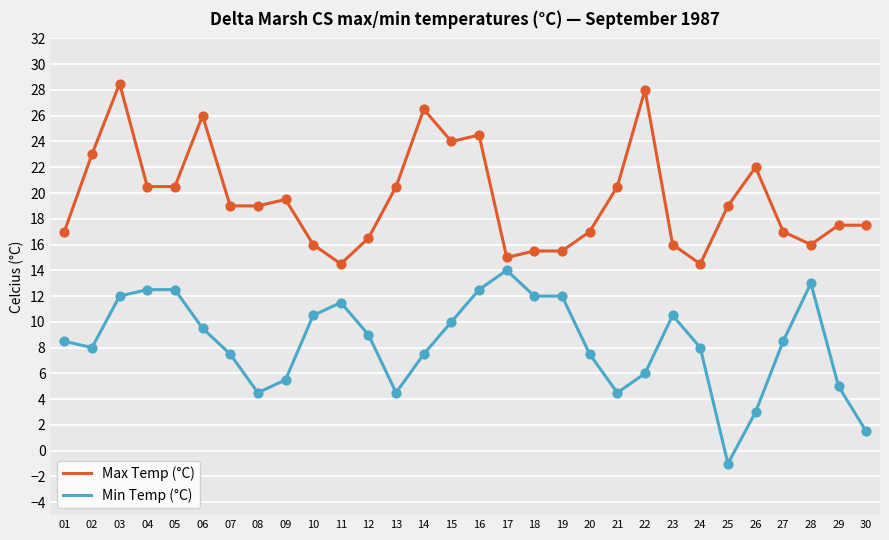

At which category is the sum across all series the highest?

03